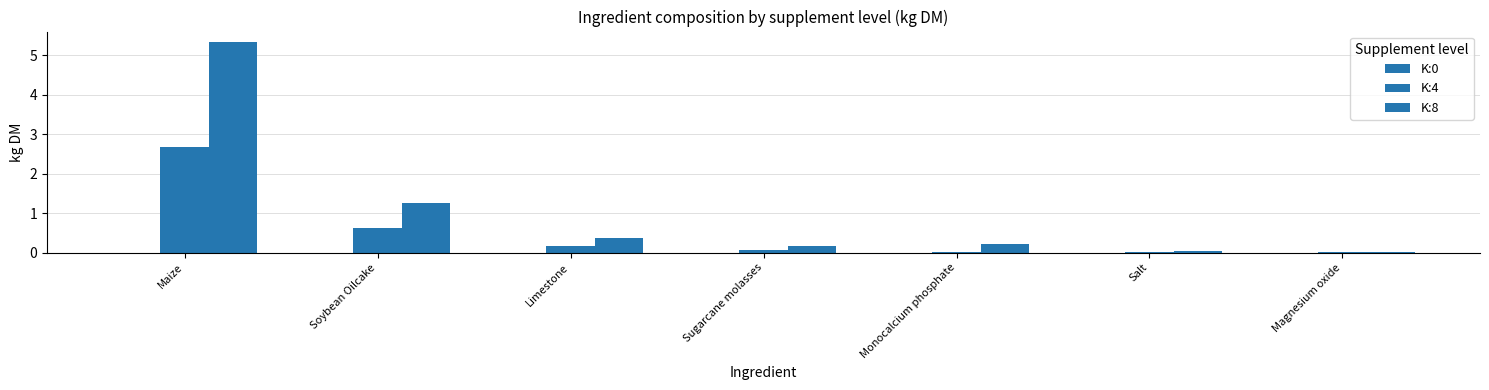

Does the chart contain stacked bars?

No